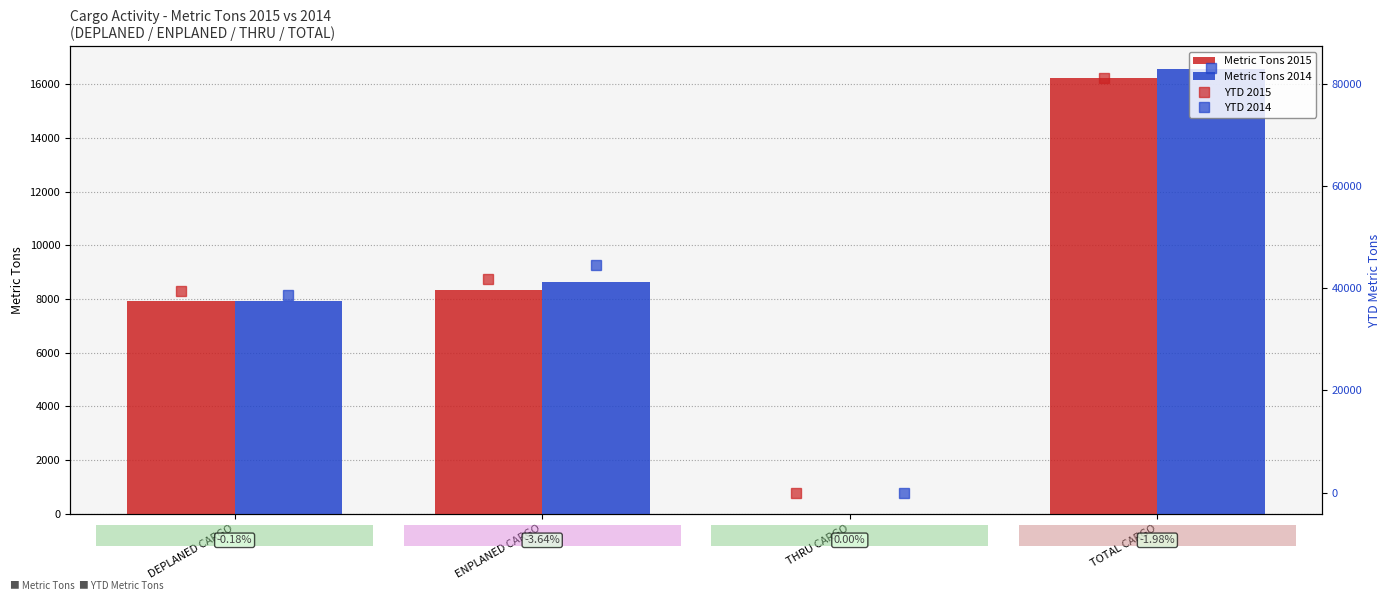

How many data points does each series have?

4